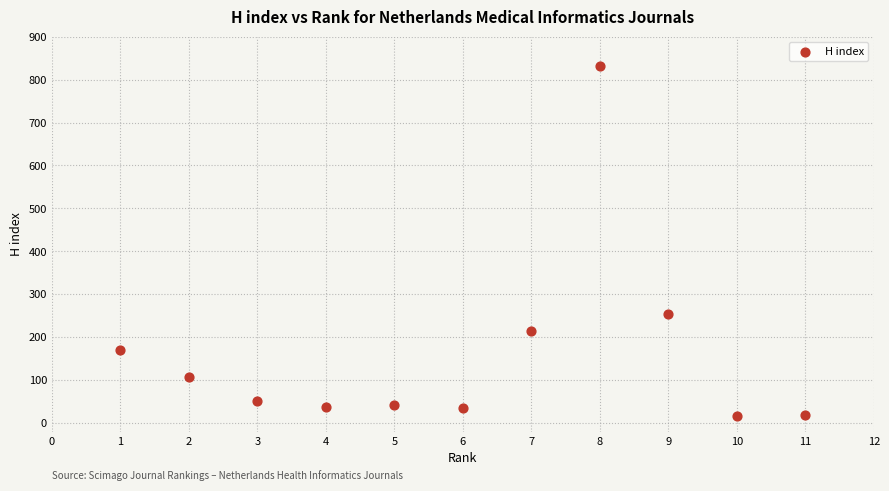

What is the average Y value?

162